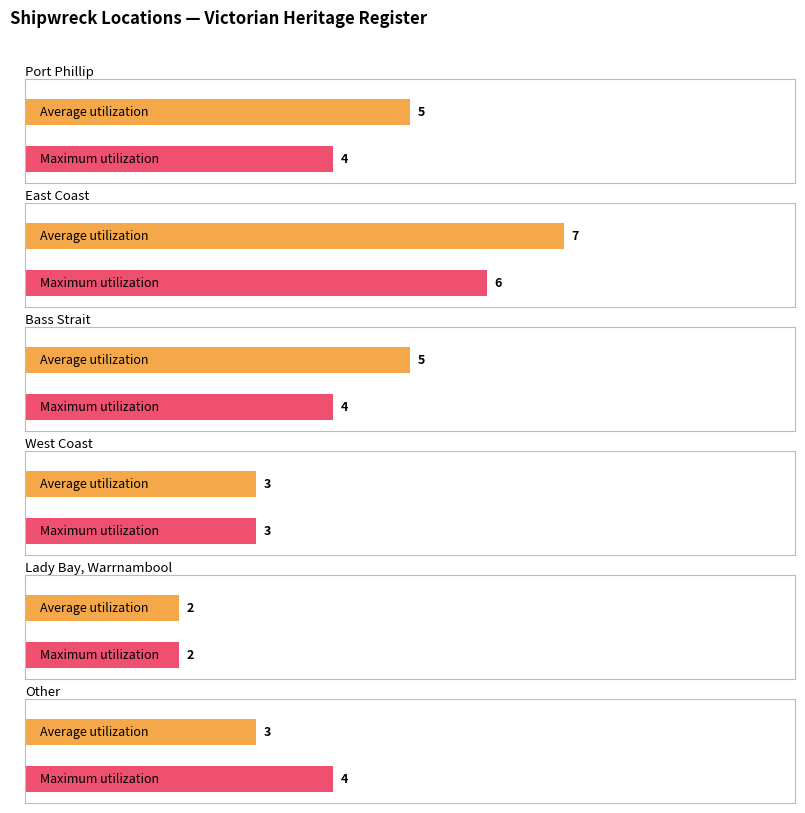

Which has a higher value, East Coast or Lady Bay, Warrnambool?

East Coast